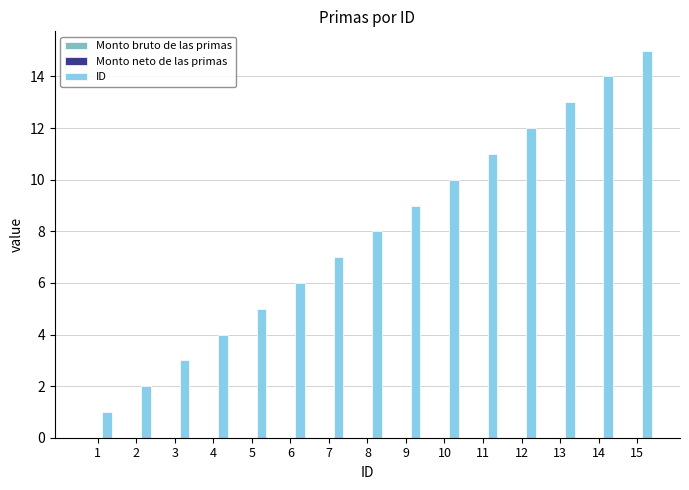

What is the ratio of the value at 13 to the value at 12?

1.1